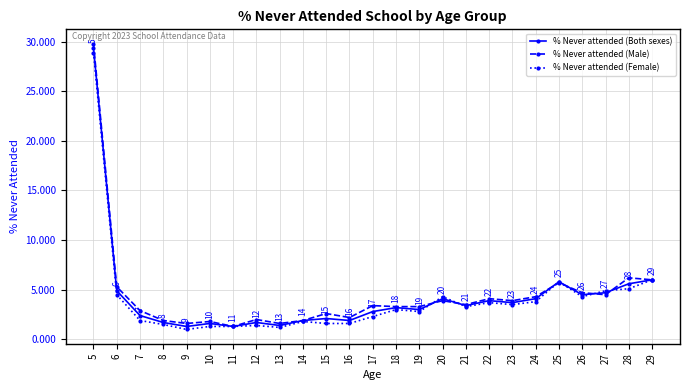

What is the approximate value of % Never attended (Female) at 19?

2.8